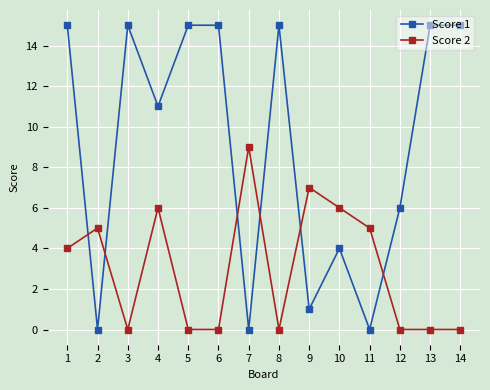

Is the value of Score 1 at 13 greater than the value of Score 2 at 3?

Yes